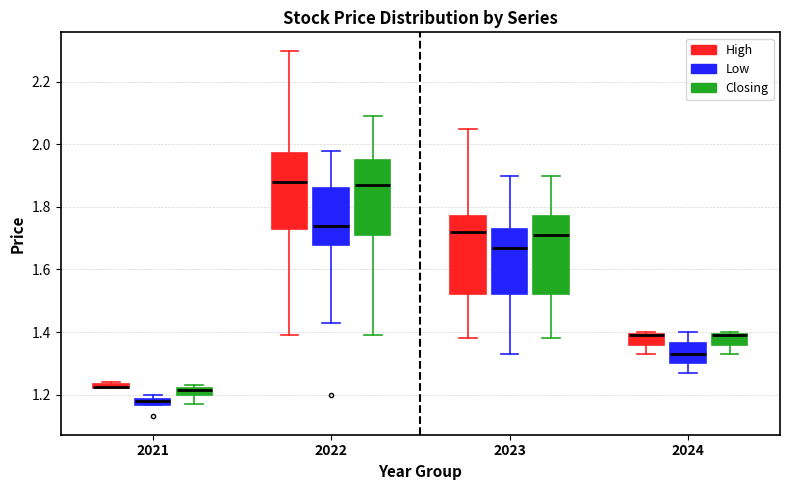

Where is the lower edge of the box for 2024 (Closing) on the y-axis? The values are not printed on the chart, so give them approximately, as read against the axis.

1.36